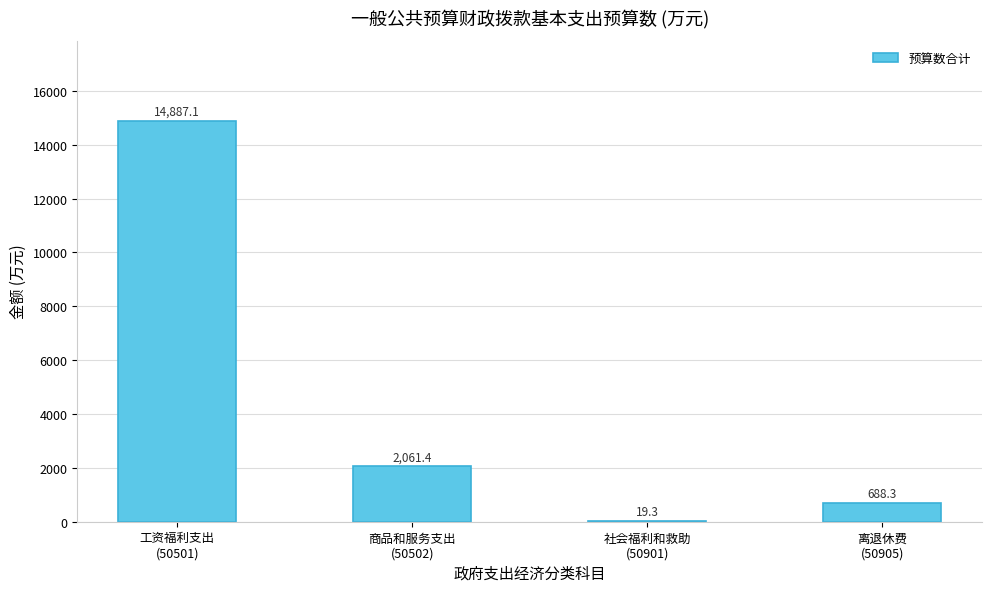

What is the greatest value displayed?

14887.1